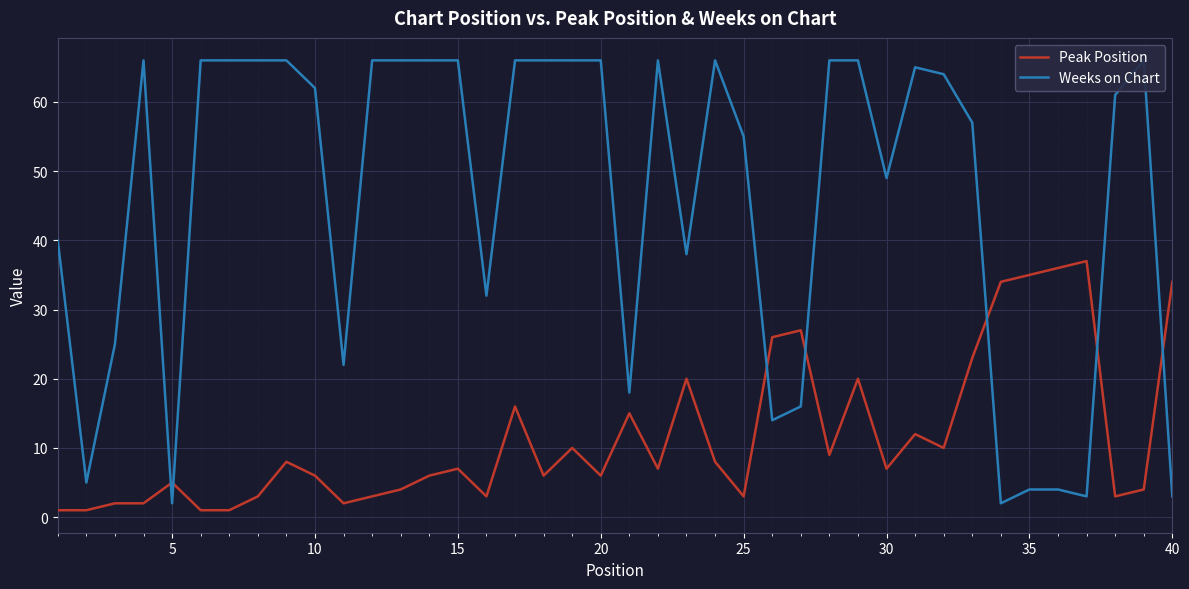

What is the maximum value for Peak Position?

37